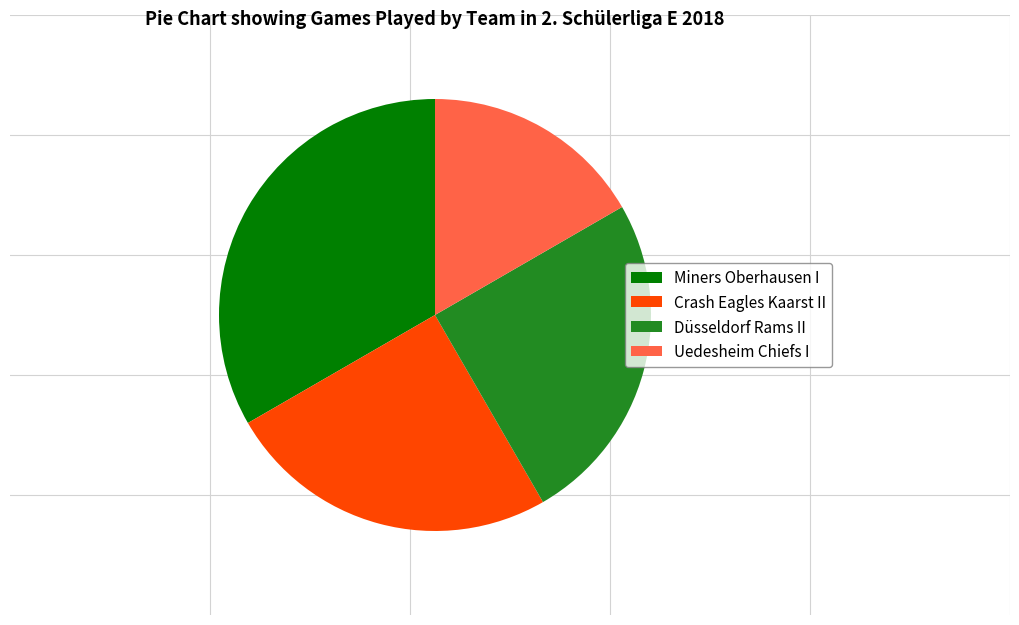

Is there any slice that represents more than half of the pie?

No